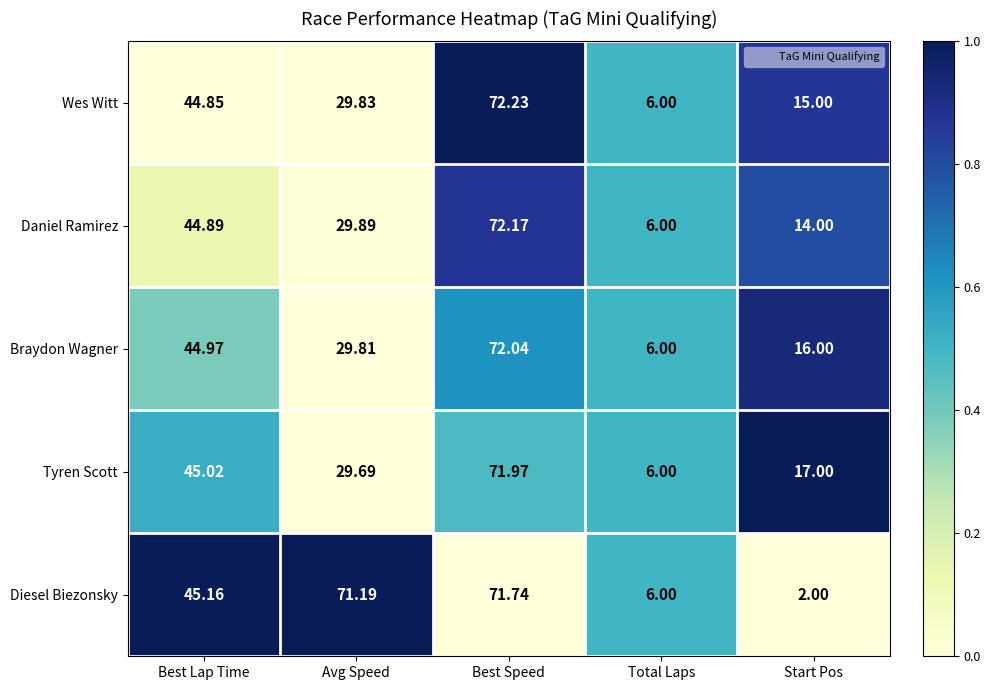

At which label does Tyren Scott reach its minimum?

Total Laps